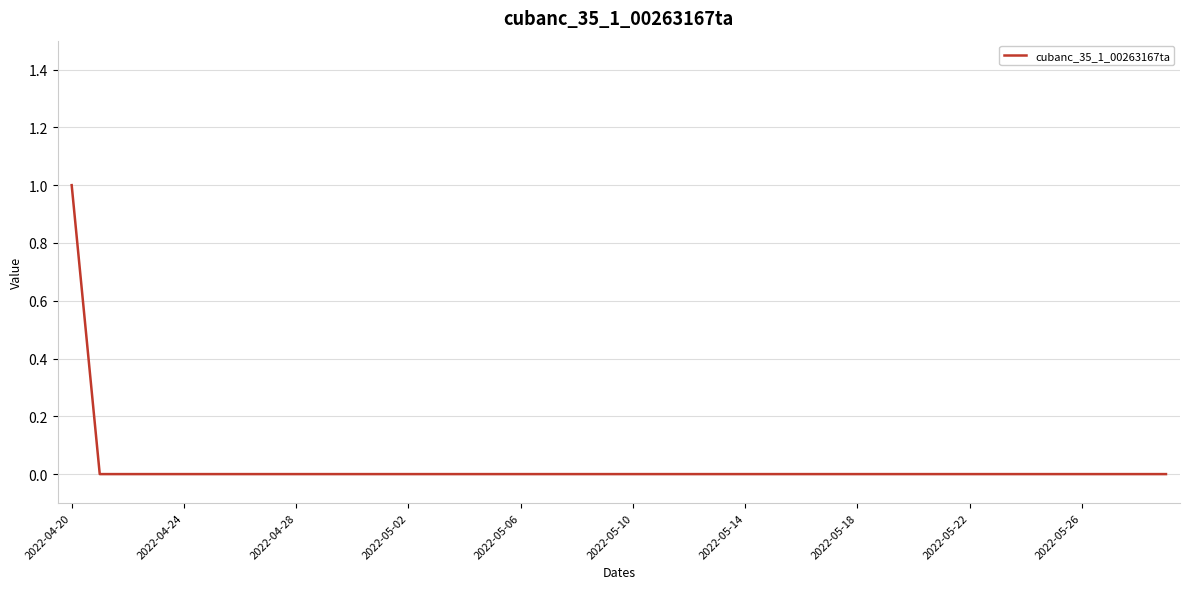

What is the sum of all values?

1